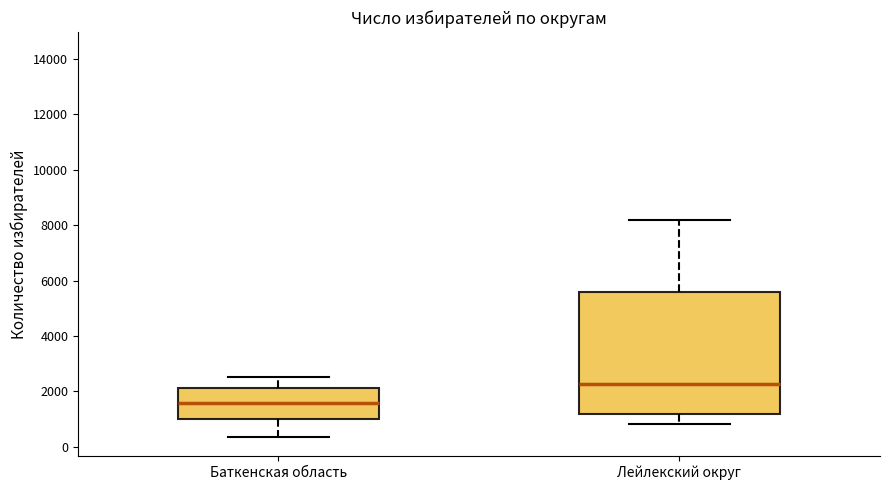

Reading left to right, read every box against the y-axis: the position of its median line, the range the box covers, and the ends of its whiskers. The values are not printed on the chart, so give them approximately, as read against the axis.

Баткенская область: median 1600, box 1000 to 2200, whiskers 400 to 2600
Лейлекский округ: median 2200, box 1200 to 5600, whiskers 800 to 8200